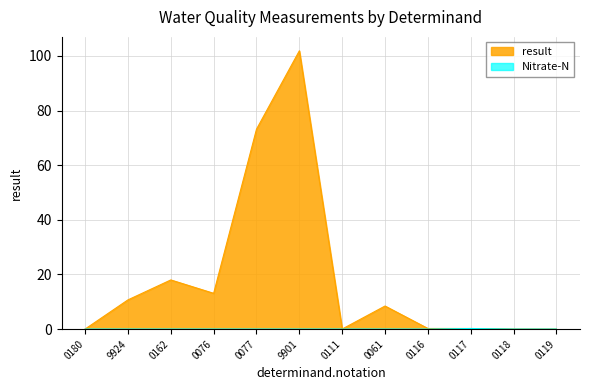

At which label does result reach its peak?

9901